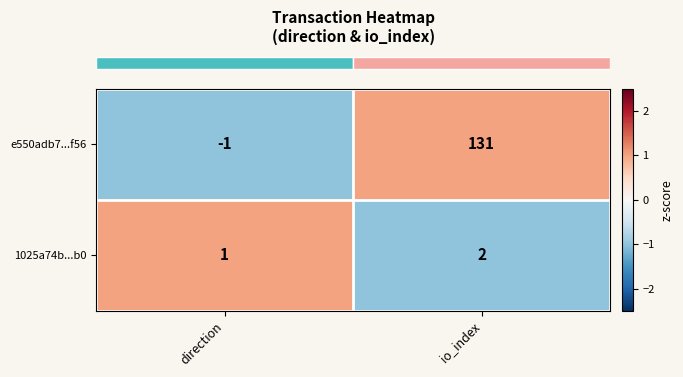

Which series has the widest spread of values?

e550adb7...f56